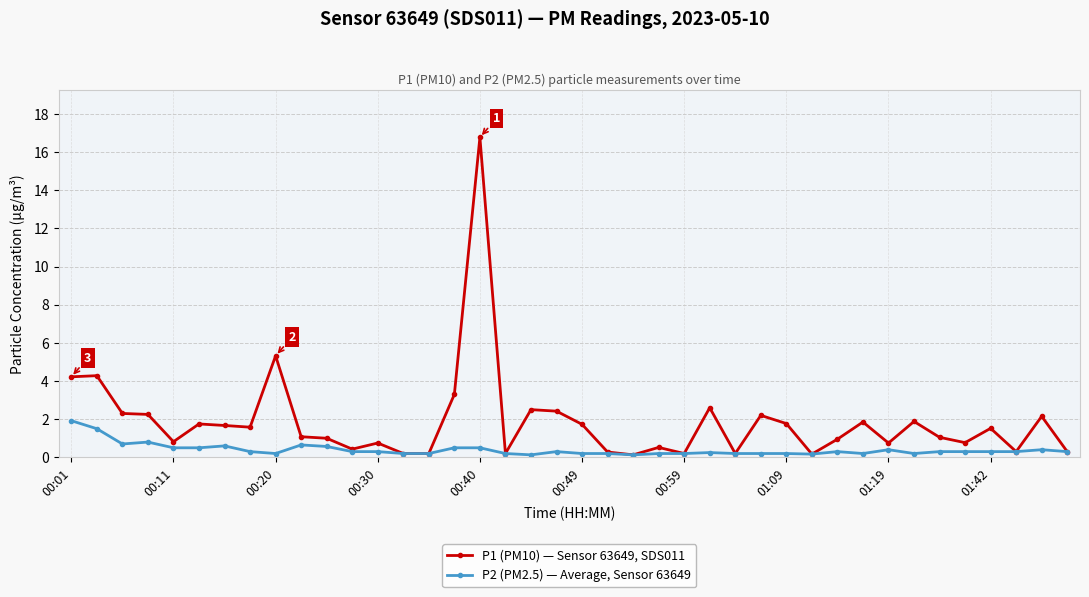

Rank the series by their average value, from highest to lowest.

P1 (PM10) — Sensor 63649, SDS011, P2 (PM2.5) — Average, Sensor 63649